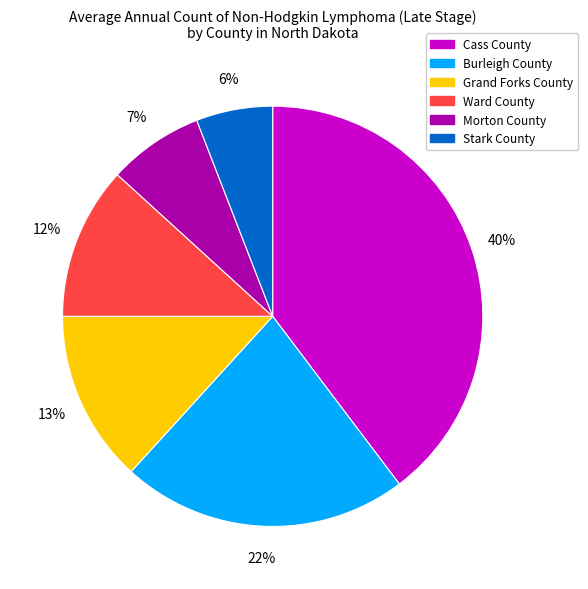

To the nearest percent, what is the average slice percentage?

17%